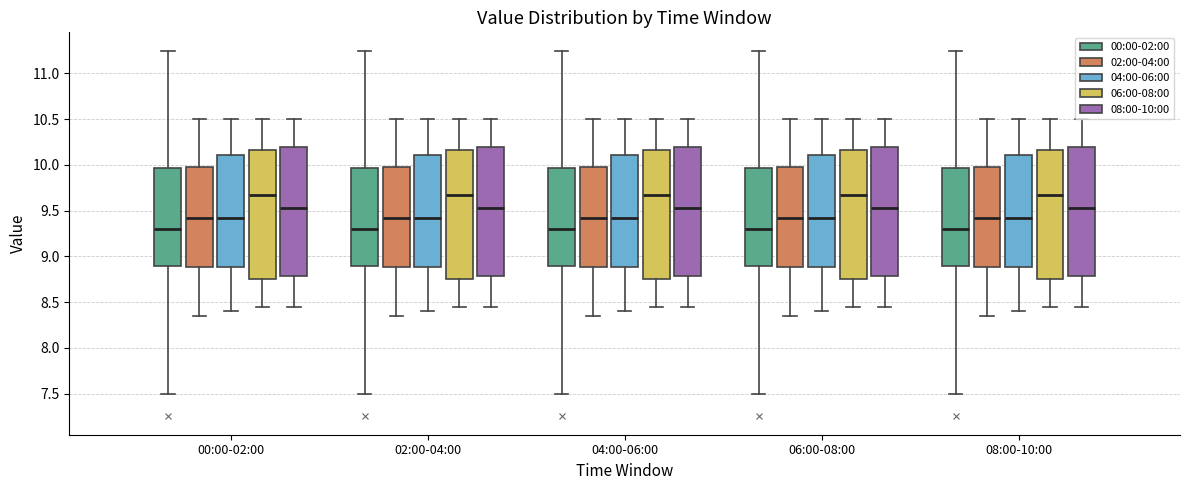

Reading left to right, read every box against the y-axis: the position of its median line, the range the box covers, and the ends of its whiskers. The values are not printed on the chart, so give them approximately, as read against the axis.

00:00-02:00 (00:00-02:00): median 9.30, box 8.90 to 9.95, whiskers 7.50 to 11.25
00:00-02:00 (02:00-04:00): median 9.45, box 8.90 to 10.00, whiskers 8.35 to 10.50
00:00-02:00 (04:00-06:00): median 9.45, box 8.90 to 10.10, whiskers 8.40 to 10.50
00:00-02:00 (06:00-08:00): median 9.70, box 8.75 to 10.15, whiskers 8.45 to 10.50
00:00-02:00 (08:00-10:00): median 9.55, box 8.80 to 10.20, whiskers 8.45 to 10.50
02:00-04:00 (00:00-02:00): median 9.30, box 8.90 to 9.95, whiskers 7.50 to 11.25
02:00-04:00 (02:00-04:00): median 9.45, box 8.90 to 10.00, whiskers 8.35 to 10.50
02:00-04:00 (04:00-06:00): median 9.45, box 8.90 to 10.10, whiskers 8.40 to 10.50
02:00-04:00 (06:00-08:00): median 9.70, box 8.75 to 10.15, whiskers 8.45 to 10.50
02:00-04:00 (08:00-10:00): median 9.55, box 8.80 to 10.20, whiskers 8.45 to 10.50
04:00-06:00 (00:00-02:00): median 9.30, box 8.90 to 9.95, whiskers 7.50 to 11.25
04:00-06:00 (02:00-04:00): median 9.45, box 8.90 to 10.00, whiskers 8.35 to 10.50
04:00-06:00 (04:00-06:00): median 9.45, box 8.90 to 10.10, whiskers 8.40 to 10.50
04:00-06:00 (06:00-08:00): median 9.70, box 8.75 to 10.15, whiskers 8.45 to 10.50
04:00-06:00 (08:00-10:00): median 9.55, box 8.80 to 10.20, whiskers 8.45 to 10.50
06:00-08:00 (00:00-02:00): median 9.30, box 8.90 to 9.95, whiskers 7.50 to 11.25
06:00-08:00 (02:00-04:00): median 9.45, box 8.90 to 10.00, whiskers 8.35 to 10.50
06:00-08:00 (04:00-06:00): median 9.45, box 8.90 to 10.10, whiskers 8.40 to 10.50
06:00-08:00 (06:00-08:00): median 9.70, box 8.75 to 10.15, whiskers 8.45 to 10.50
06:00-08:00 (08:00-10:00): median 9.55, box 8.80 to 10.20, whiskers 8.45 to 10.50
08:00-10:00 (00:00-02:00): median 9.30, box 8.90 to 9.95, whiskers 7.50 to 11.25
08:00-10:00 (02:00-04:00): median 9.45, box 8.90 to 10.00, whiskers 8.35 to 10.50
08:00-10:00 (04:00-06:00): median 9.45, box 8.90 to 10.10, whiskers 8.40 to 10.50
08:00-10:00 (06:00-08:00): median 9.70, box 8.75 to 10.15, whiskers 8.45 to 10.50
08:00-10:00 (08:00-10:00): median 9.55, box 8.80 to 10.20, whiskers 8.45 to 10.50